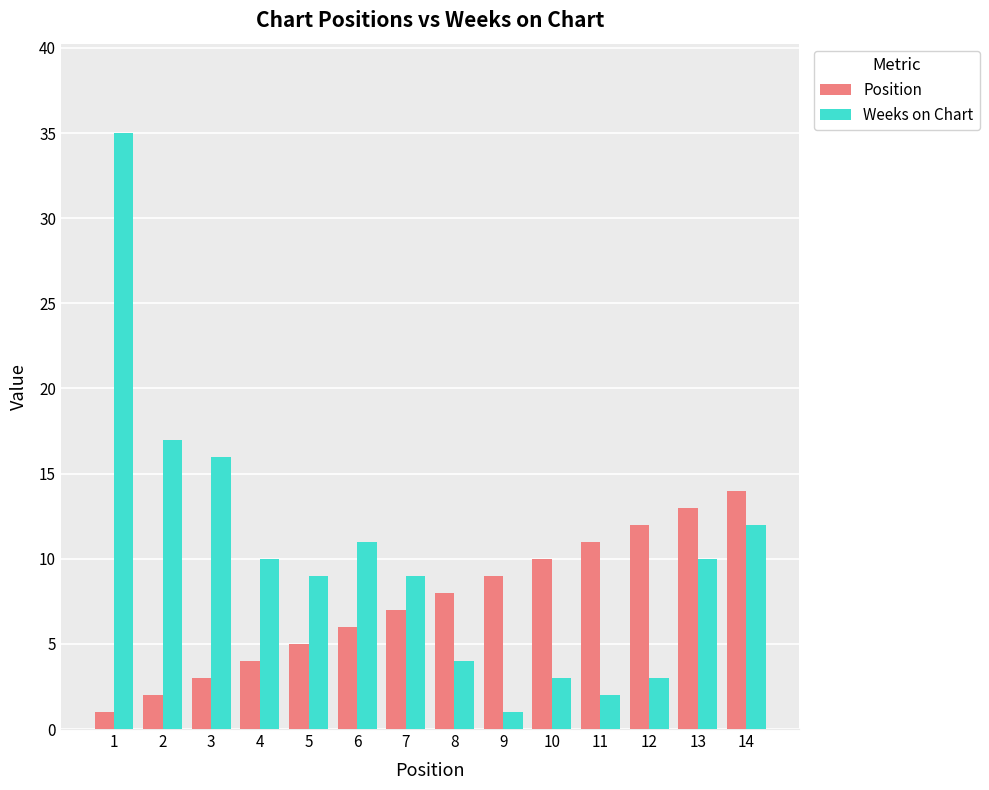

Which series has the widest spread of values?

Weeks on Chart